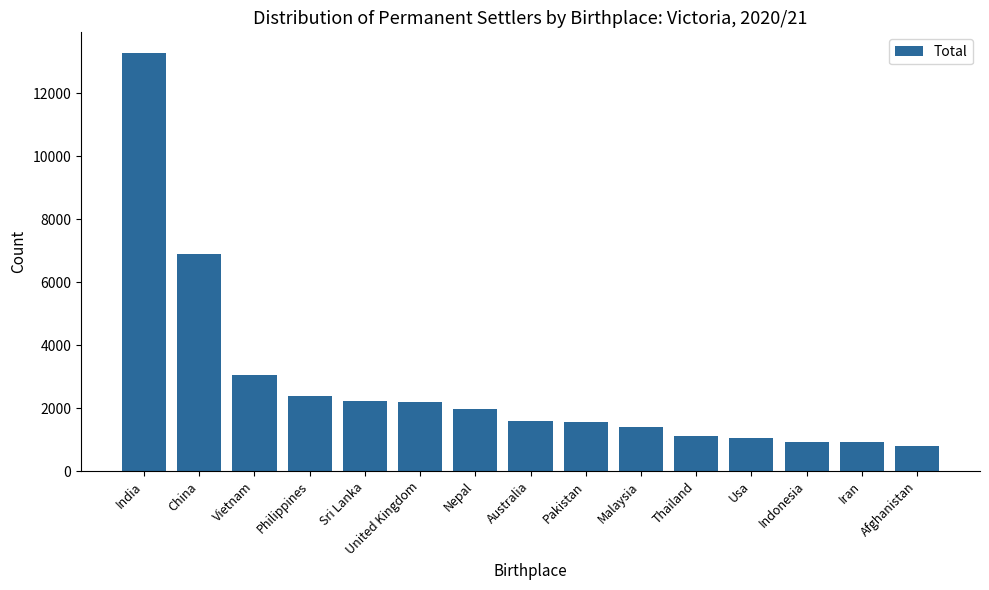

Between Pakistan and Indonesia, which is larger?

Pakistan